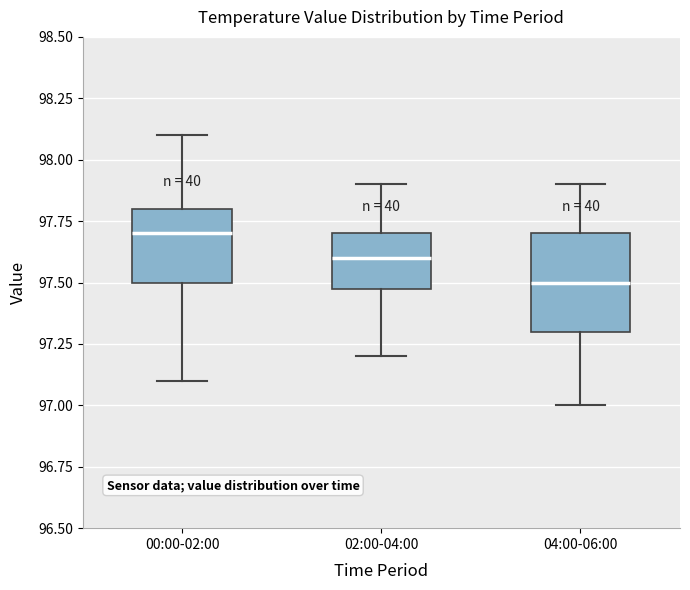

Which box has the lowest median line?

04:00-06:00